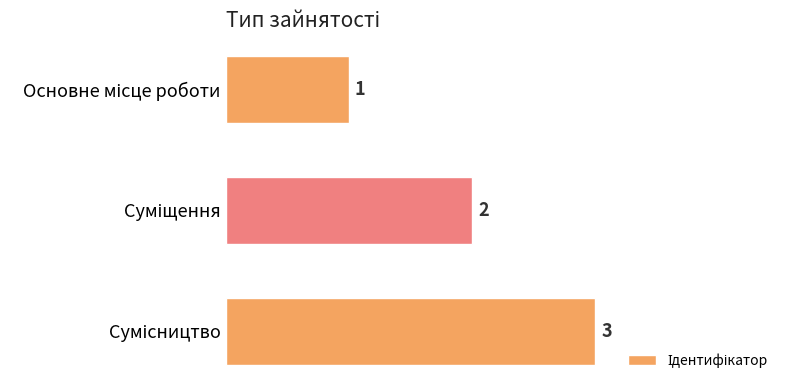

Count the values in the range 1 to 3.

3